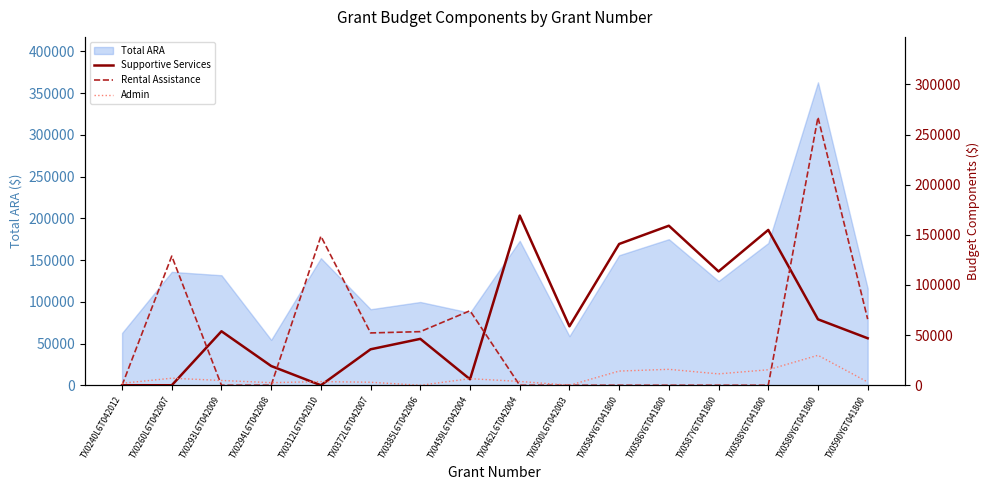

How many times do Supportive Services and Admin cross each other?

5